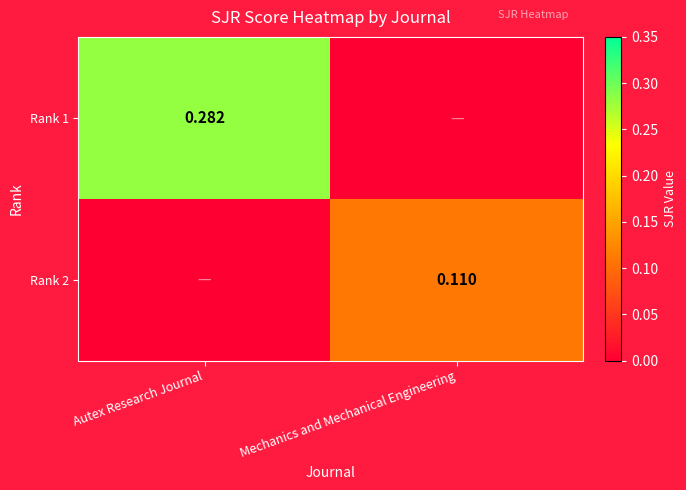

What is the difference between the highest and lowest values at Mechanics and Mechanical Engineering?

0.1